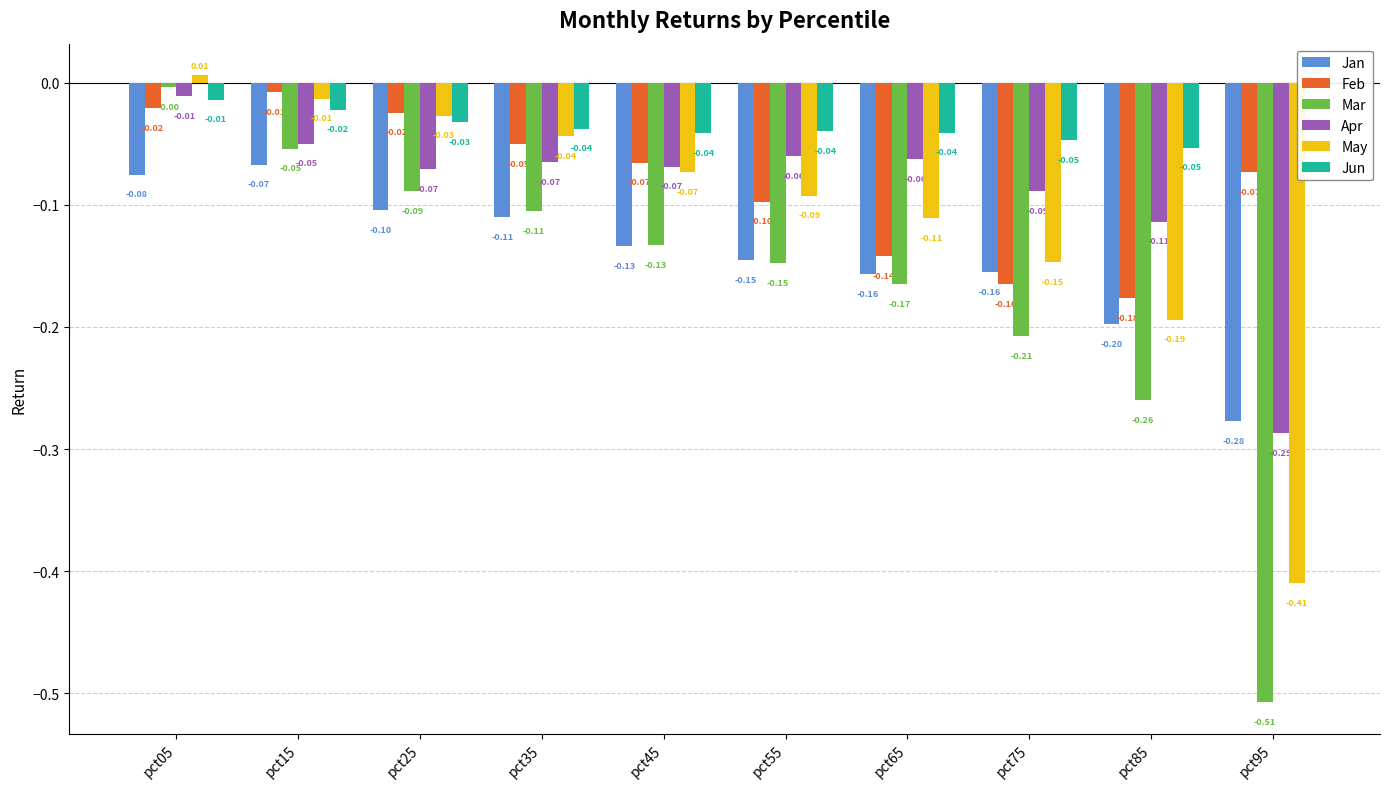

Which series has the widest spread of values?

Mar